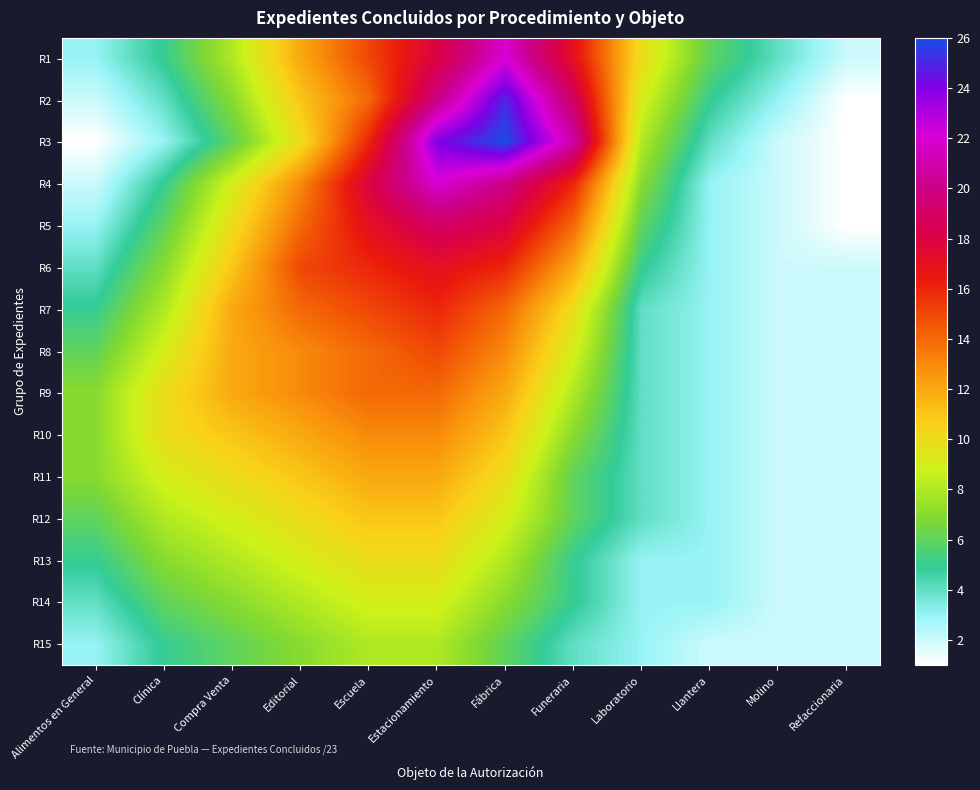

What is the smallest value displayed?

1